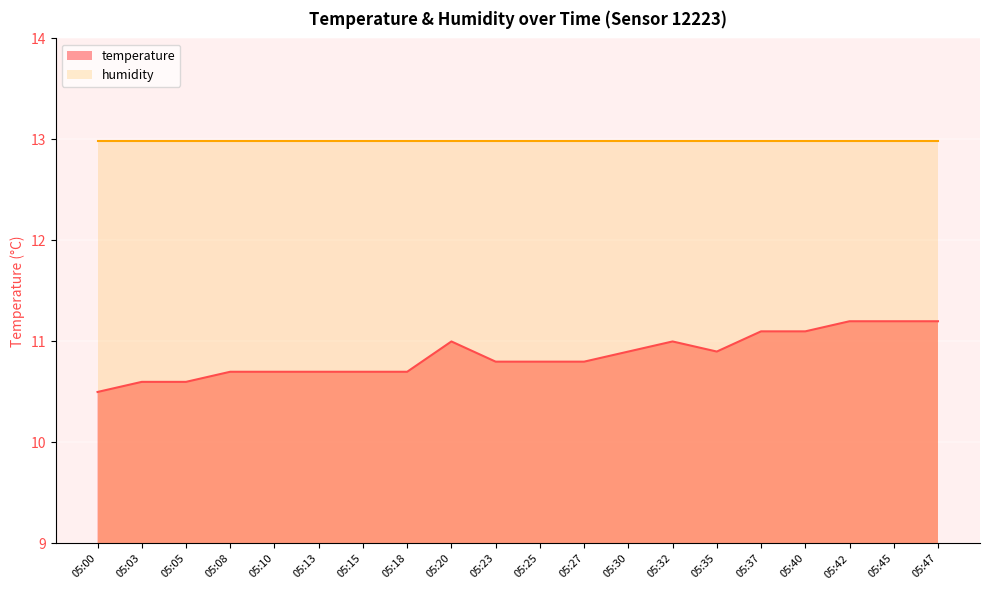

How many categories are shown in the chart?

20